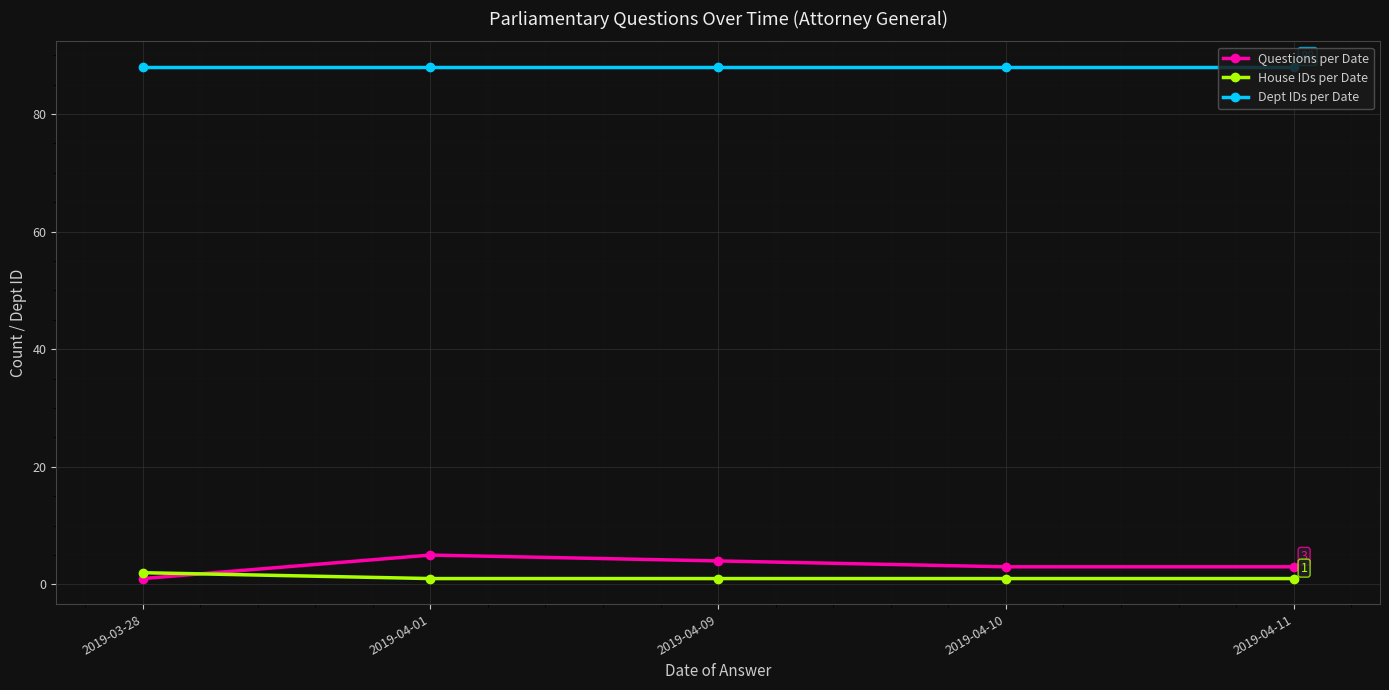

True or false: Questions per Date and Dept IDs per Date intersect in this chart.

False